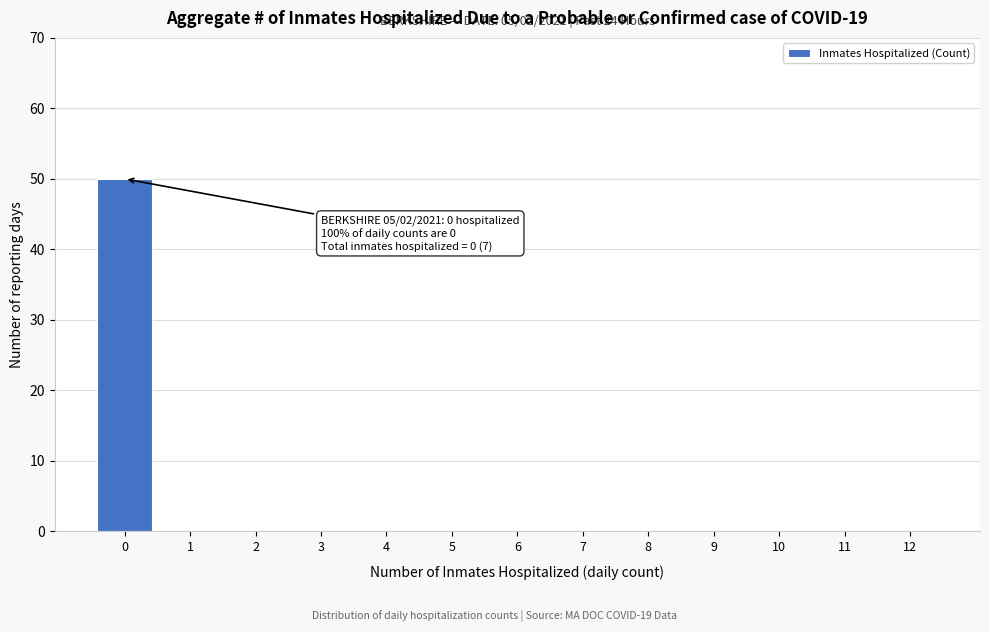

Reading left to right, what are all the values shown in this chart?

0=50	1=0	2=0	3=0	4=0	5=0	6=0	7=0	8=0	9=0	10=0	11=0	12=0